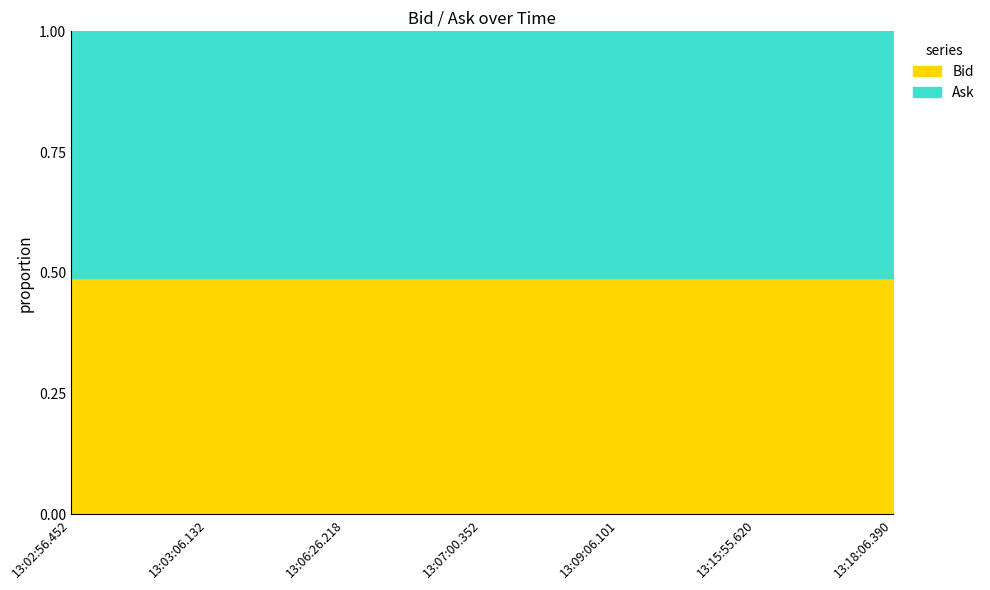

Which category has the lowest value in the Ask series?

13:02:56.452